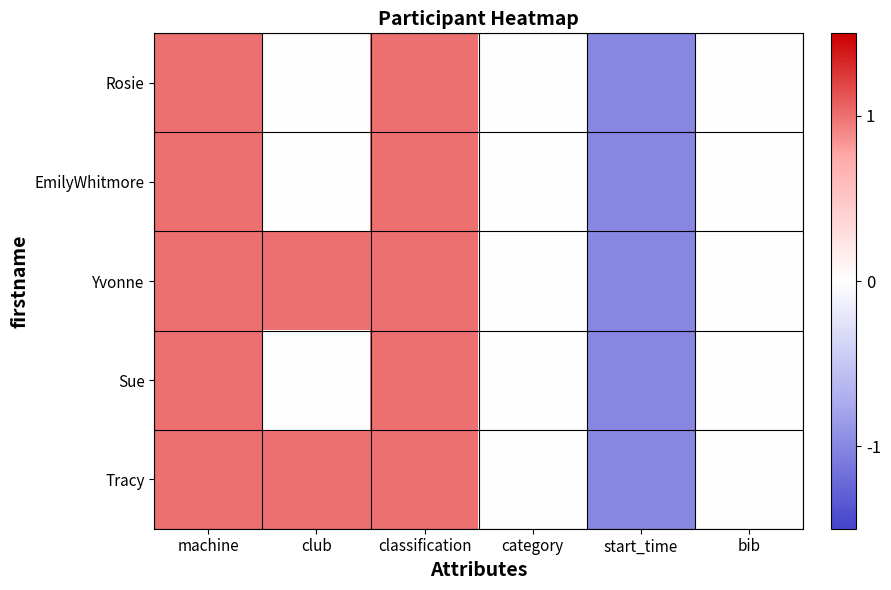

Which category has the highest value across all series?

machine